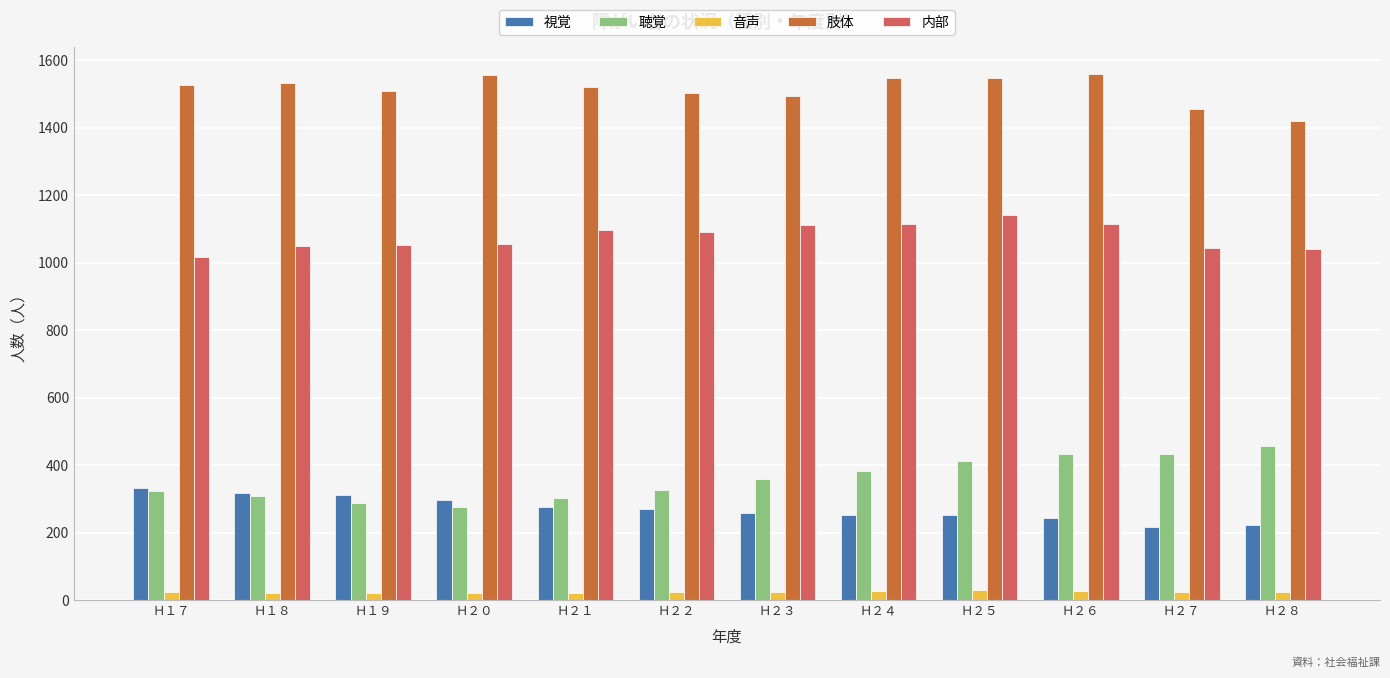

What is the greatest value displayed?

1560